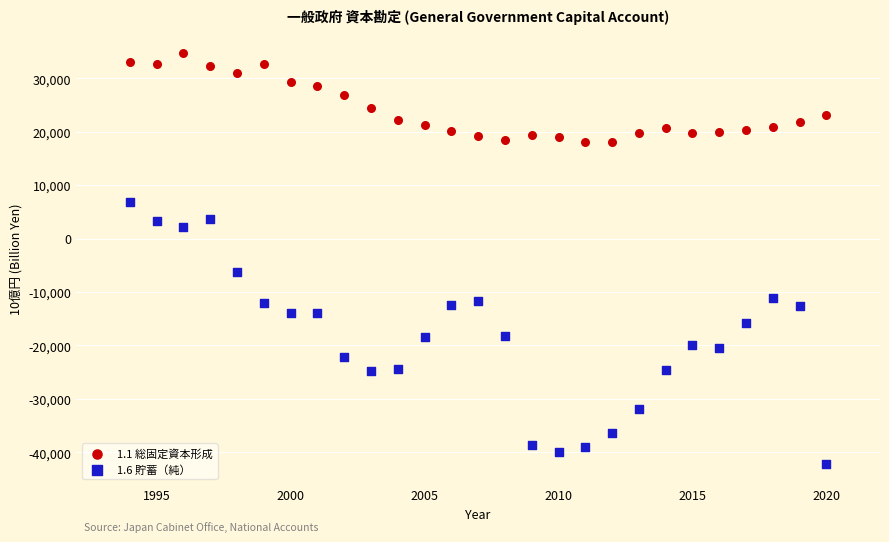

Across all data points, what is the range of Y values (max minus min)?

76992.8